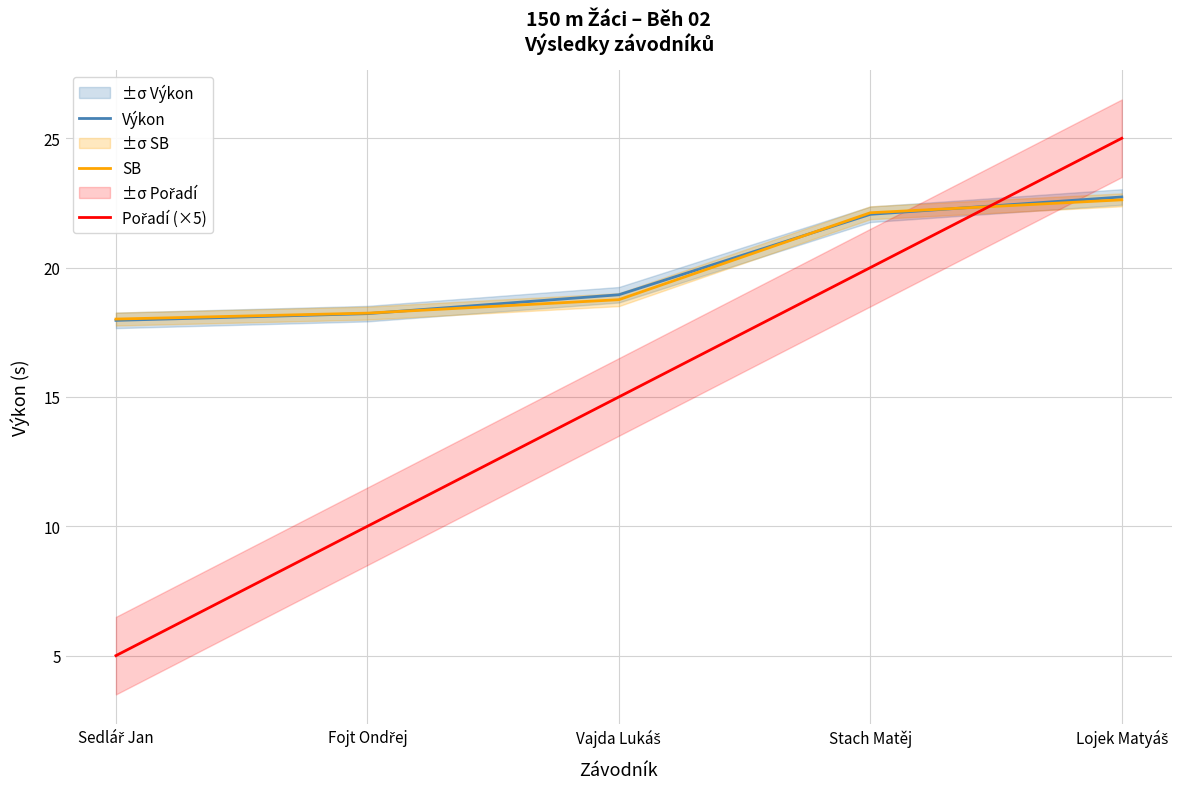

At which label is Výkon closest to 20?

Vajda Lukáš